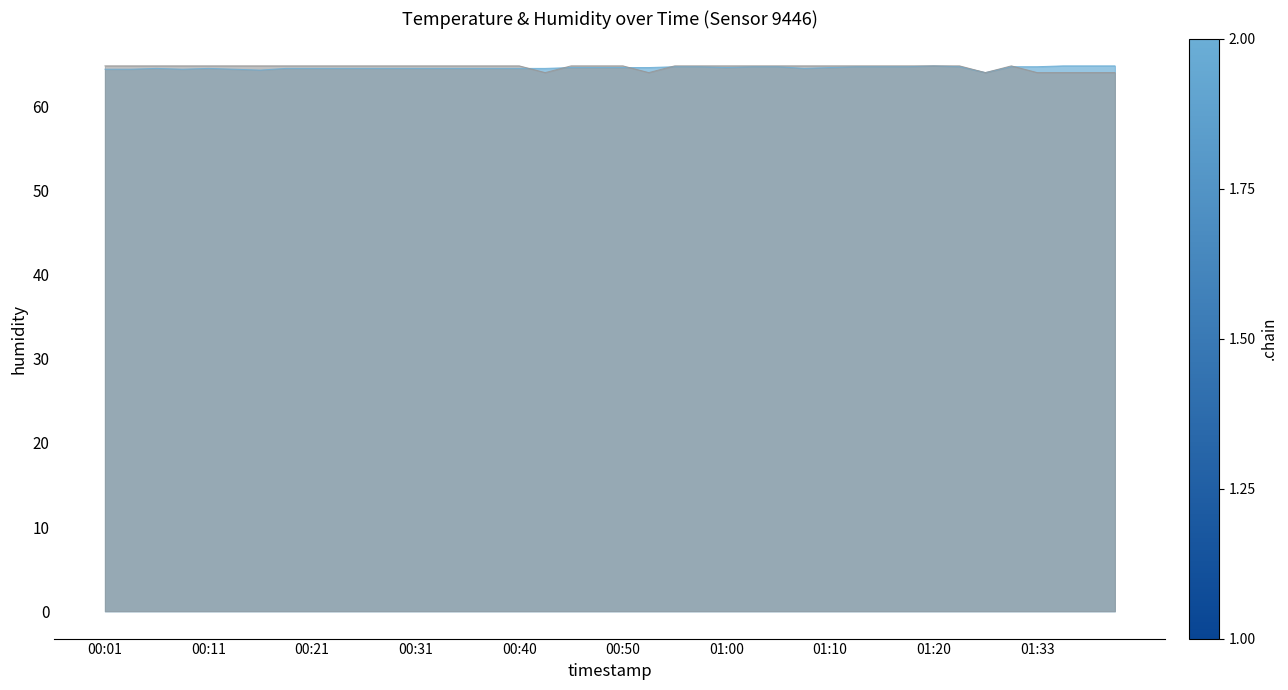

What is the maximum value shown in the chart?

64.8